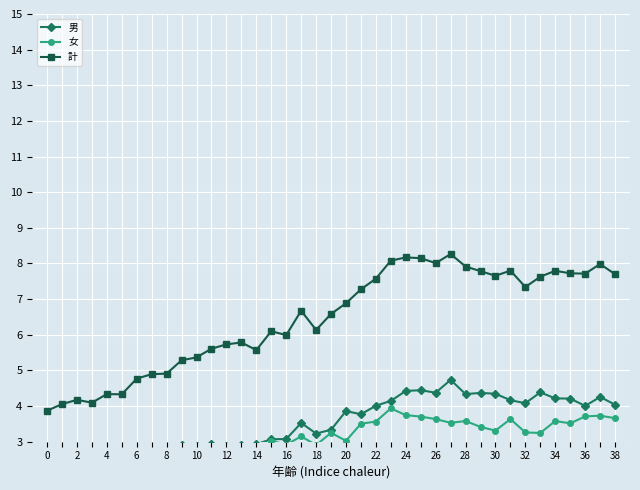

Rank the series by their maximum value, from lowest to highest.

女, 男, 計